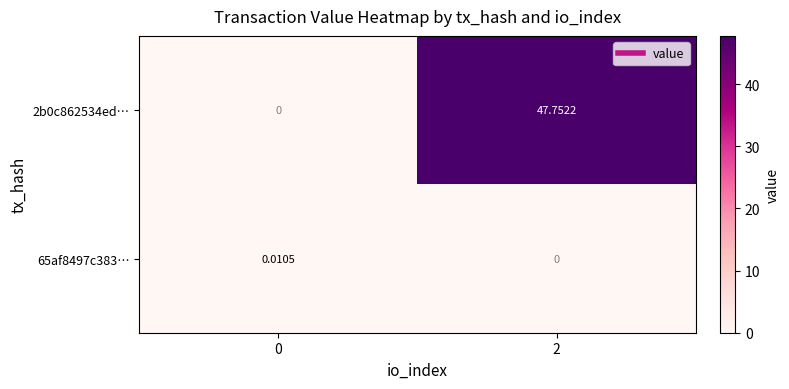

Is the value of 2b0c862534ed… at 2 greater than the value of 65af8497c383… at 0?

Yes